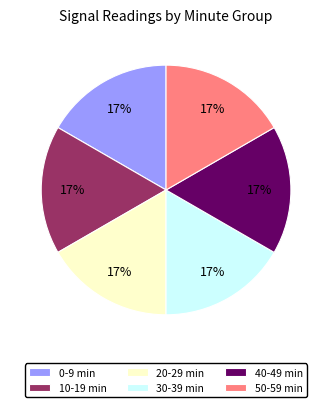

What percentage is the 30-39 min slice, to the nearest percent?

17%